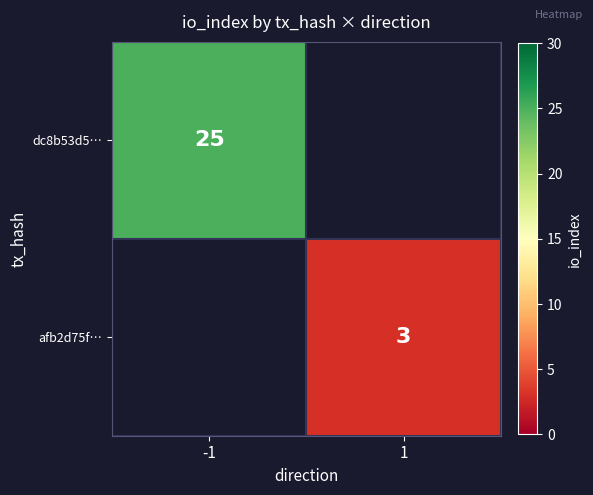

Is it true that afb2d75f… equals 1 at 1?

False